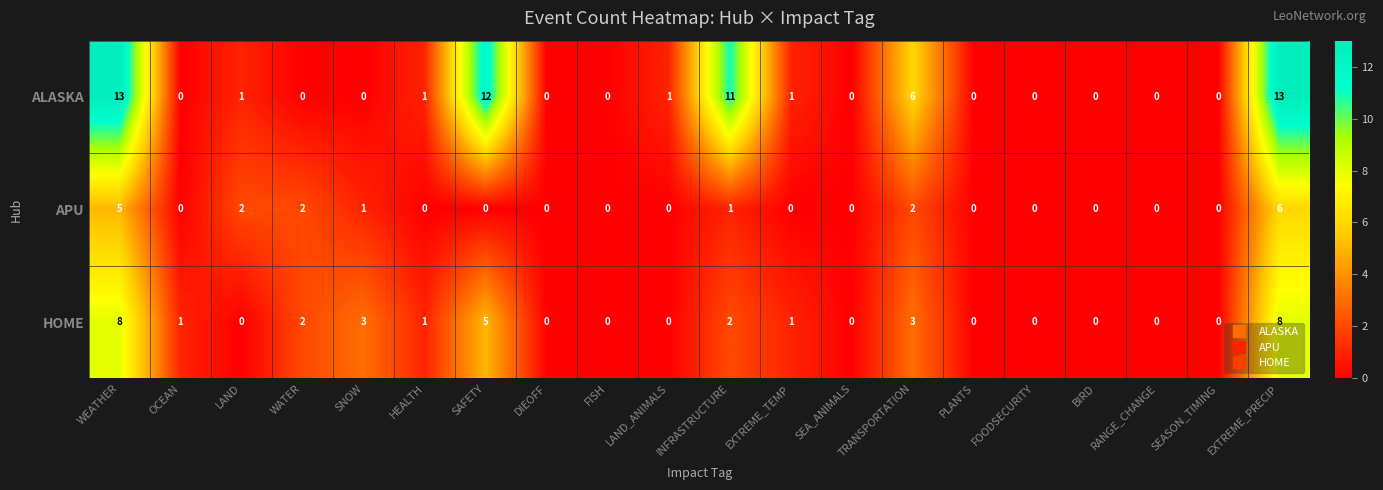

Count the number of data series in this chart.

3